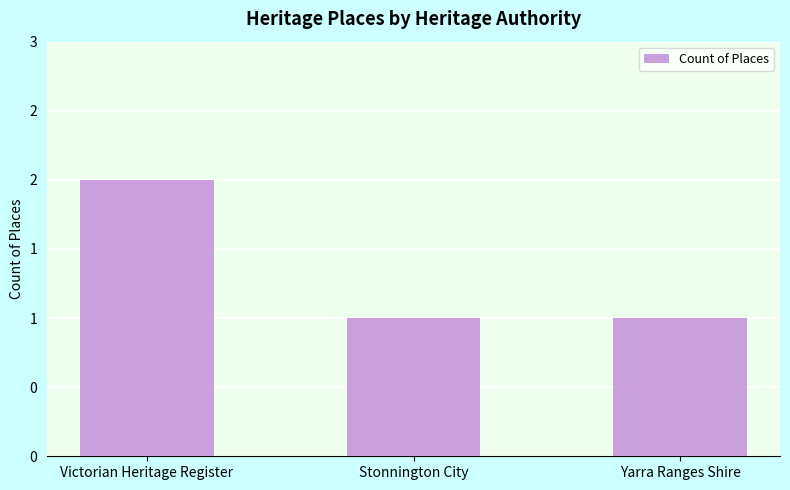

What is the label of the 1st bar from the right?

Yarra Ranges Shire